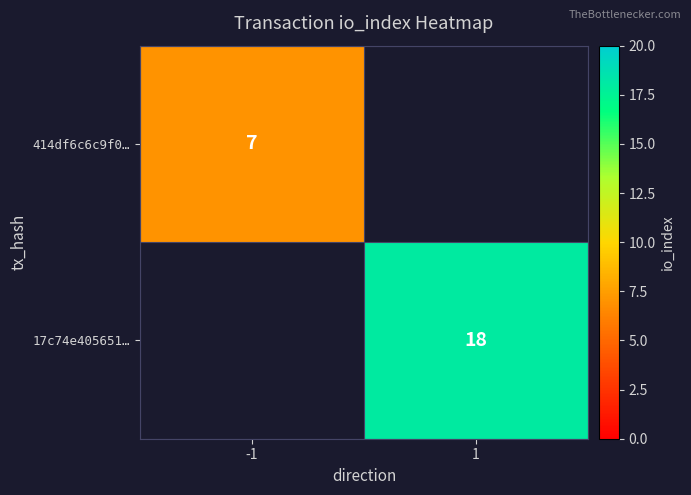

Is it true that 17c74e405651… equals 32 at 1?

False